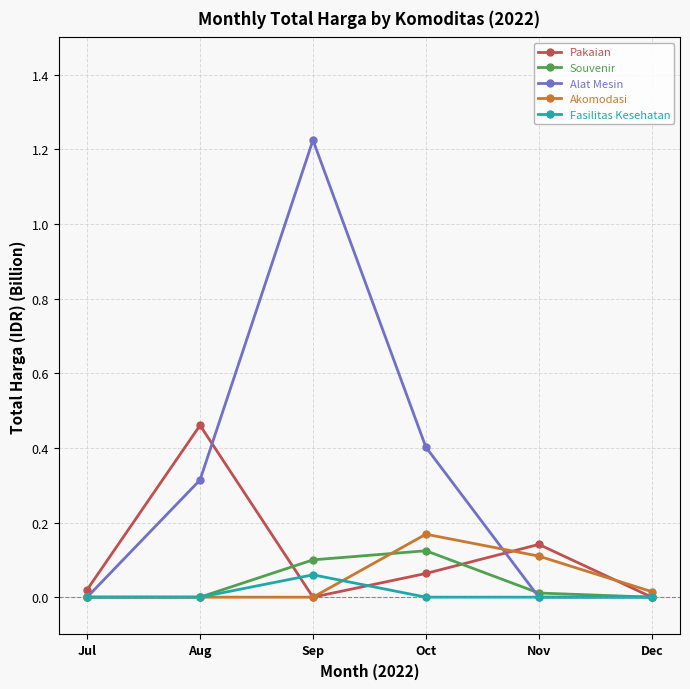

In Alat Mesin, how many points are higher than both neighbors (excluding endpoints)?

1